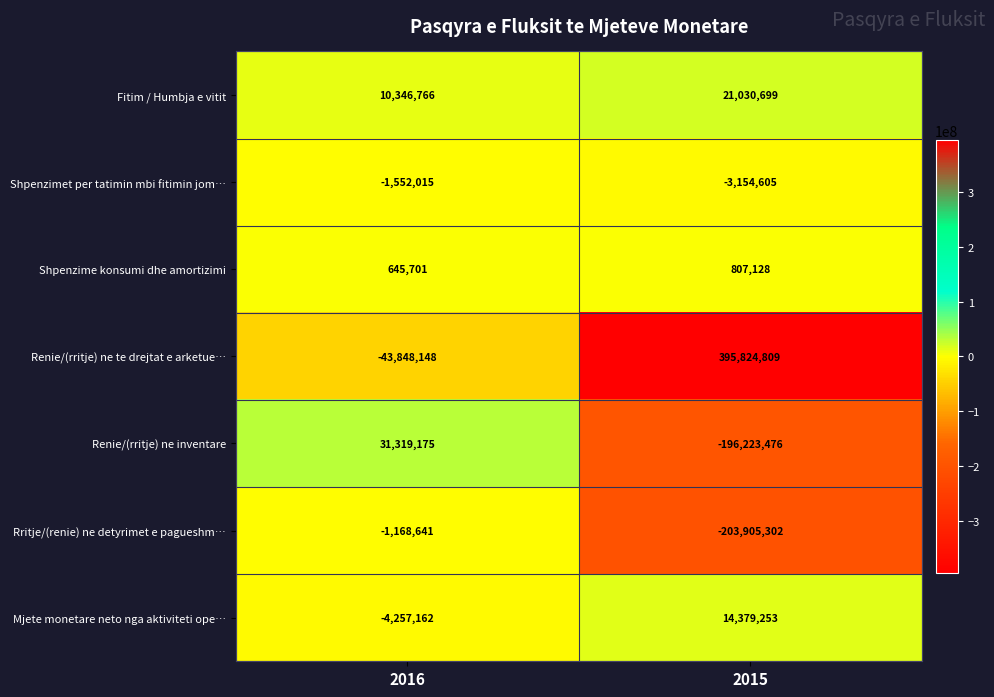

Is it true that Rritje/(renie) ne detyrimet e pagueshm… equals -2035650 at 2016?

False